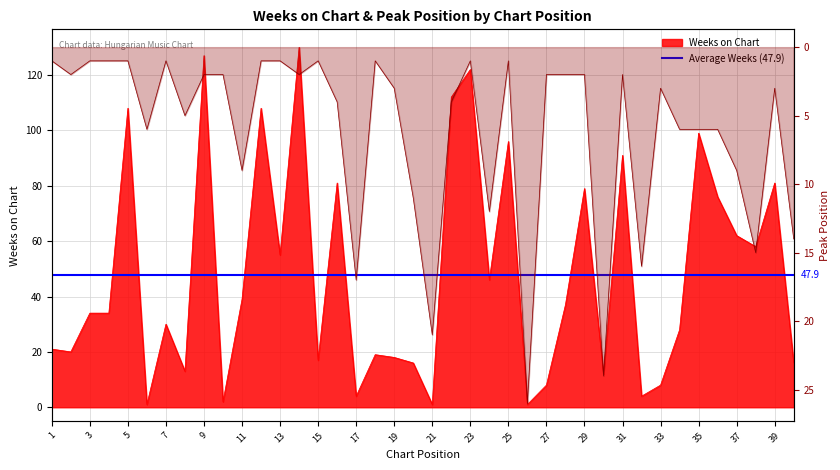

Which has a higher value, 15 or 10?

15